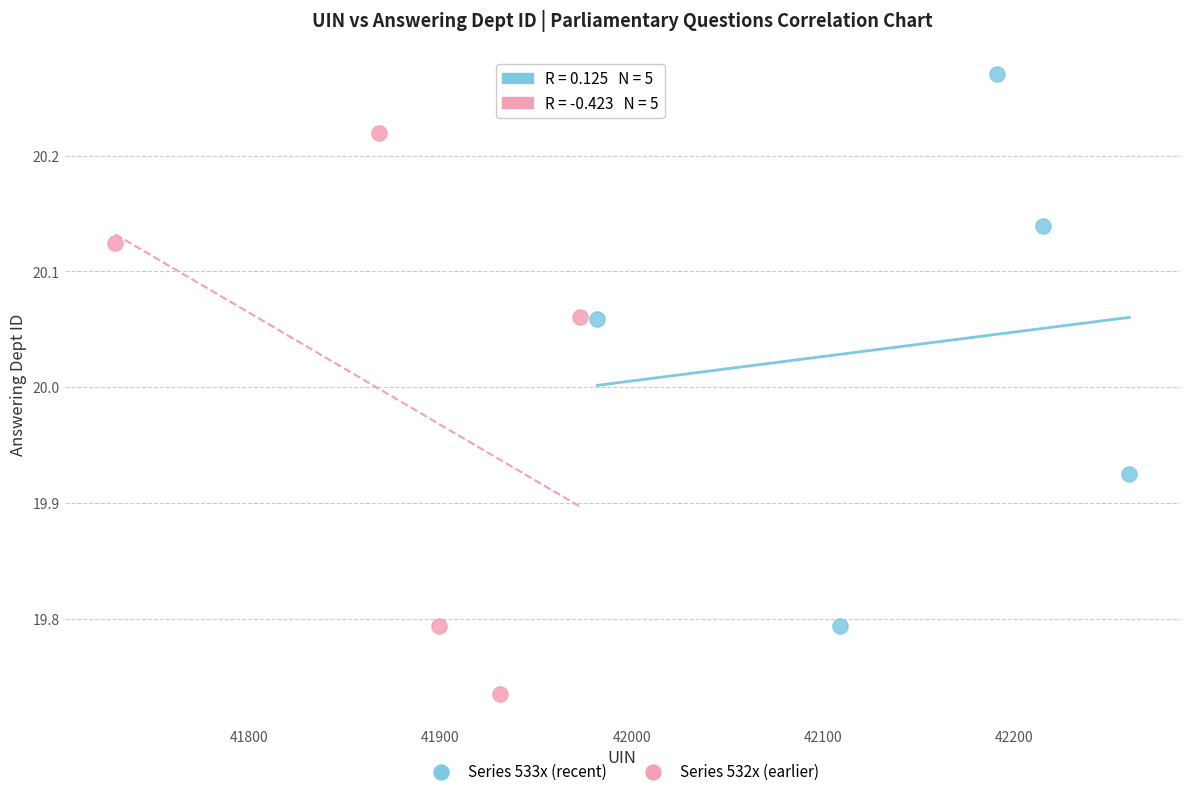

Which series contains the highest Y value?

Series 533x (recent)